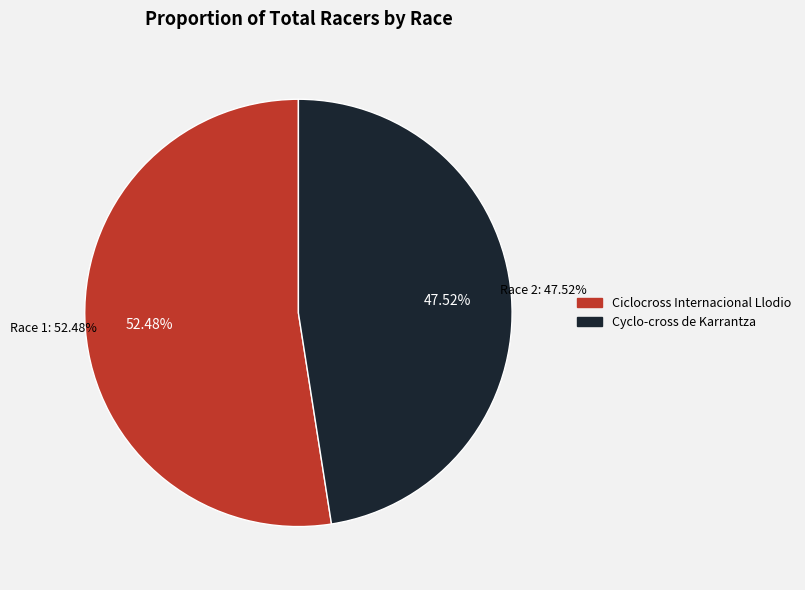

Count the number of slices in the pie.

2